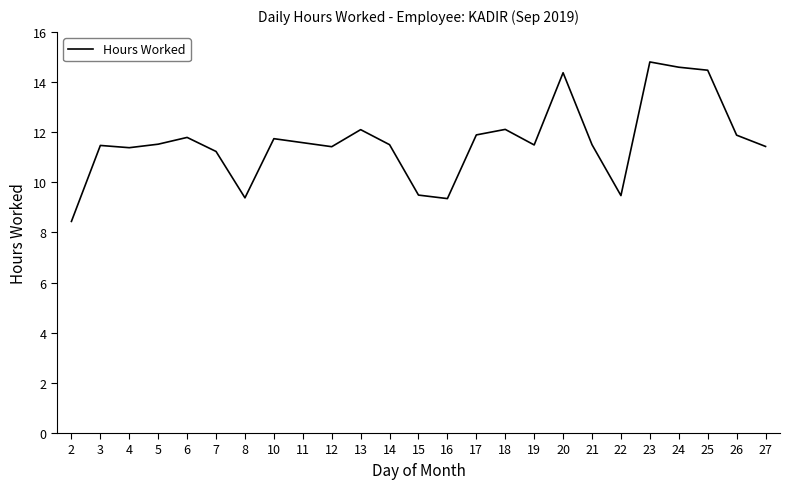

Read the value at 14.

11.5